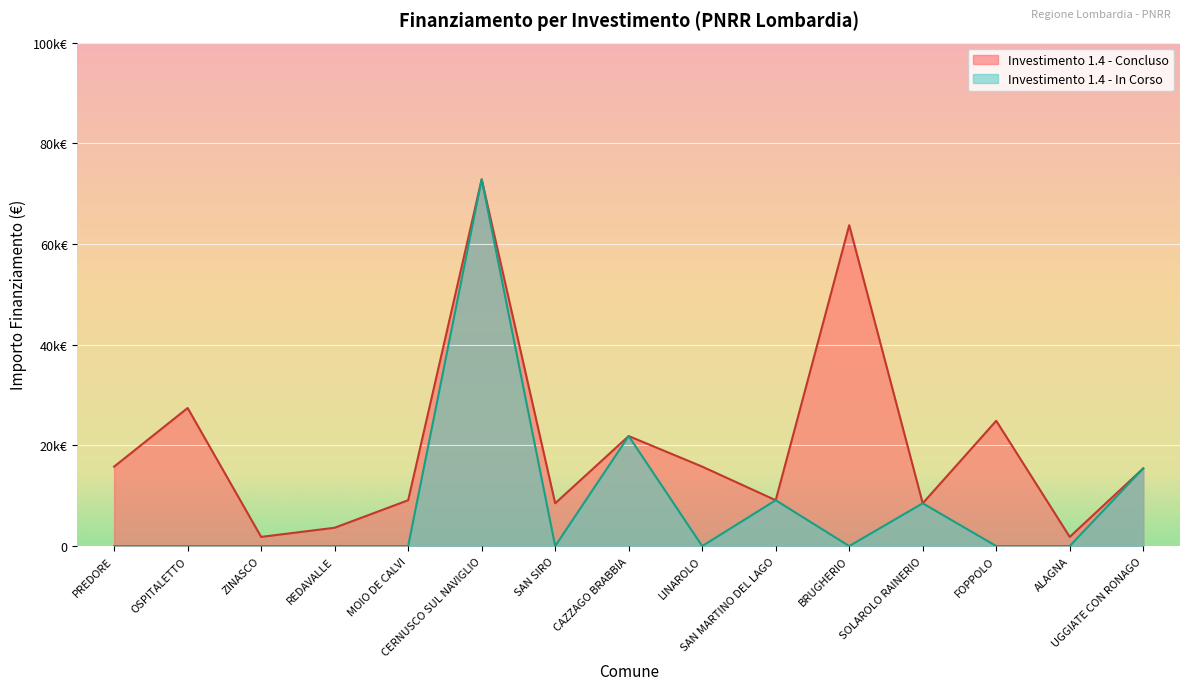

Reading left to right, list all the values displayed in this chart.

15782	27424	1821	3642	9105	72840	8498	21852	15782	9105	63735	8498	24887	1821	15426